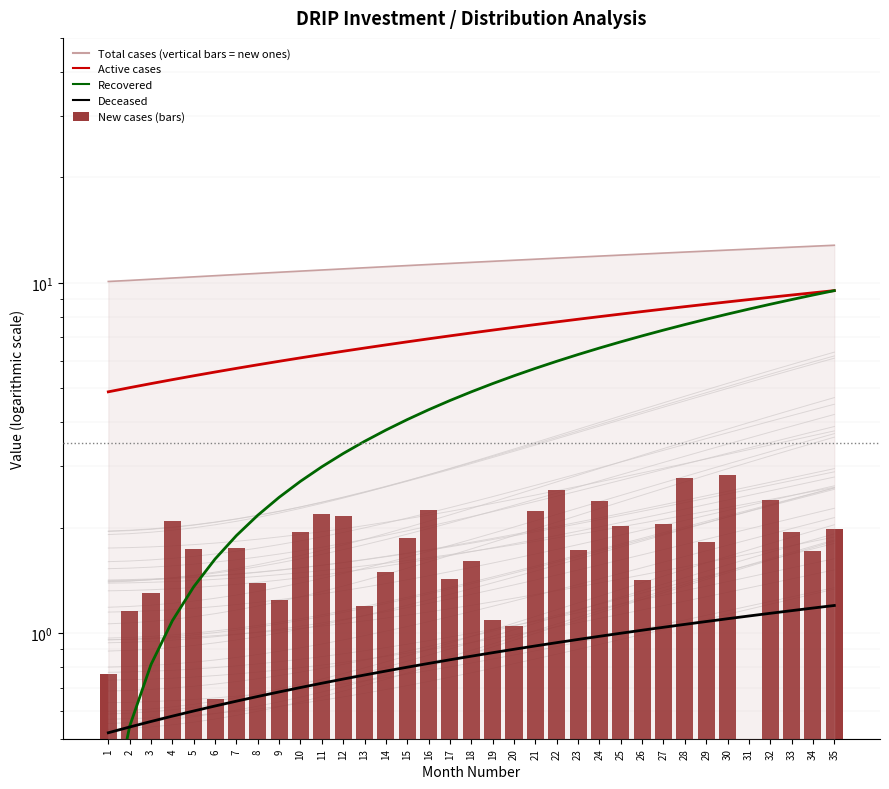

Between 24 and 28, which series saw the biggest shift?

Recovered